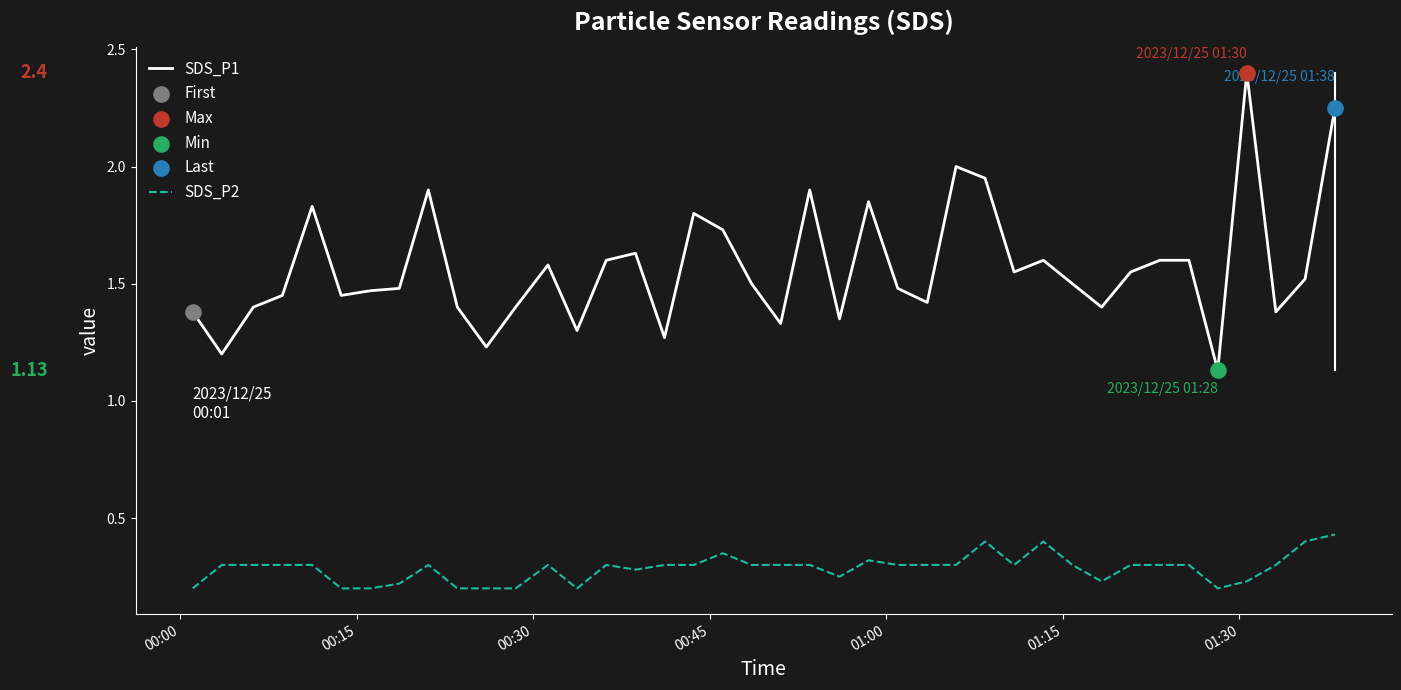

Which series has the widest spread of values?

SDS_P1